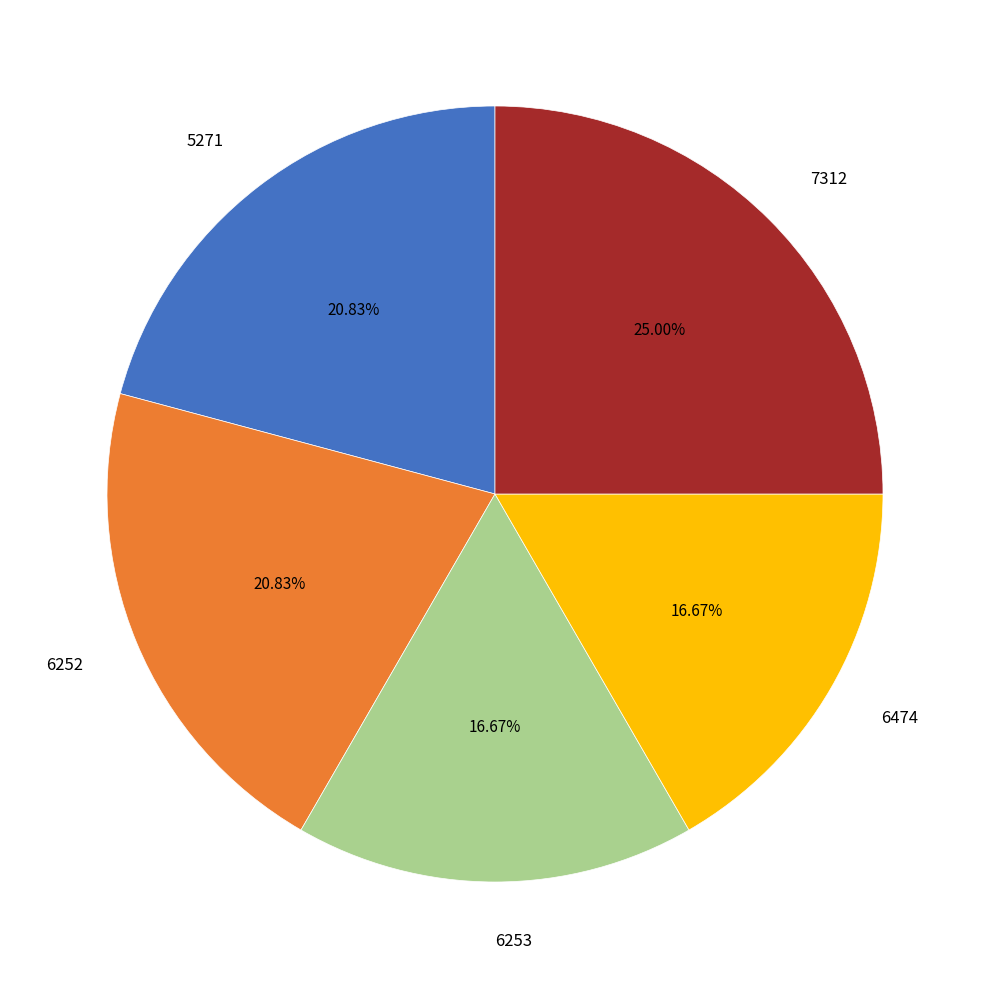

Do 6474 and 7312 together represent more than half of the pie?

No